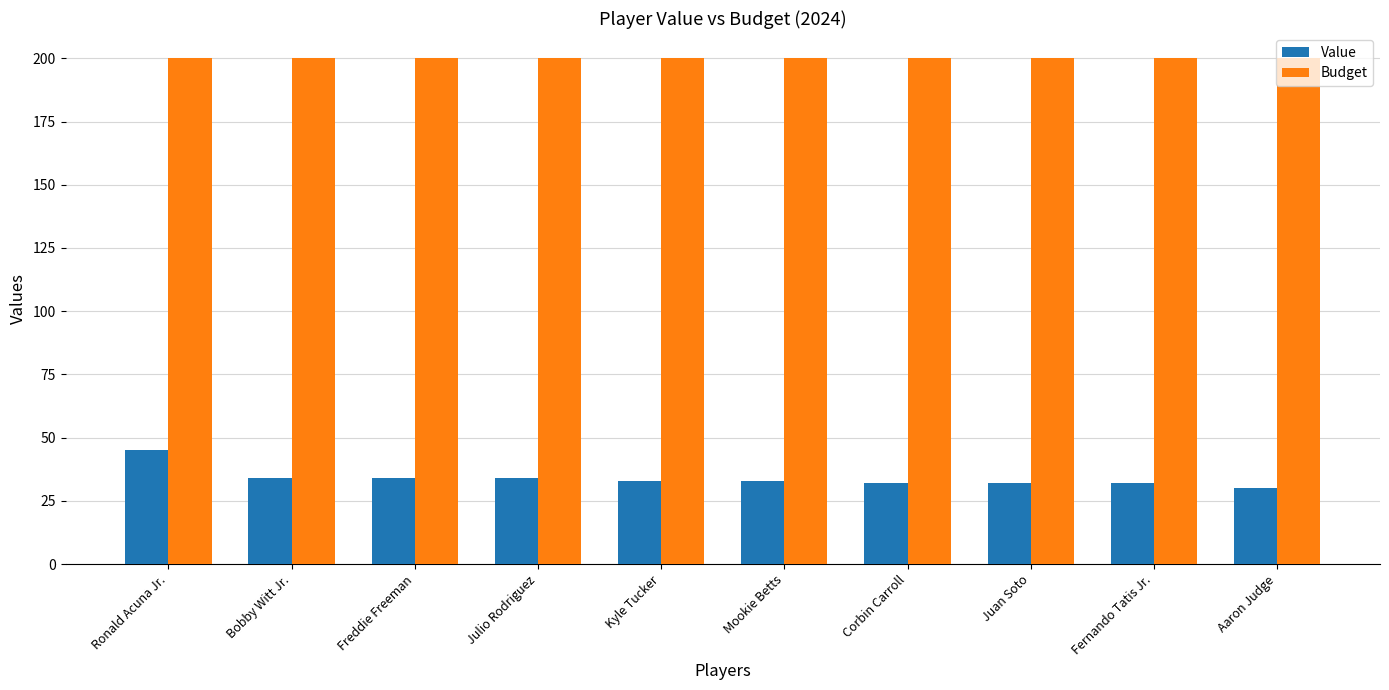

Are the bars horizontal?

No